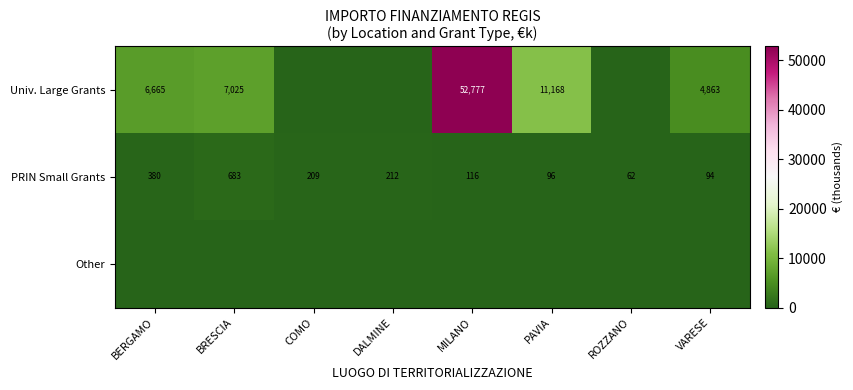

What is the sum of the Univ. Large Grants values at PAVIA and BERGAMO?

17833.0